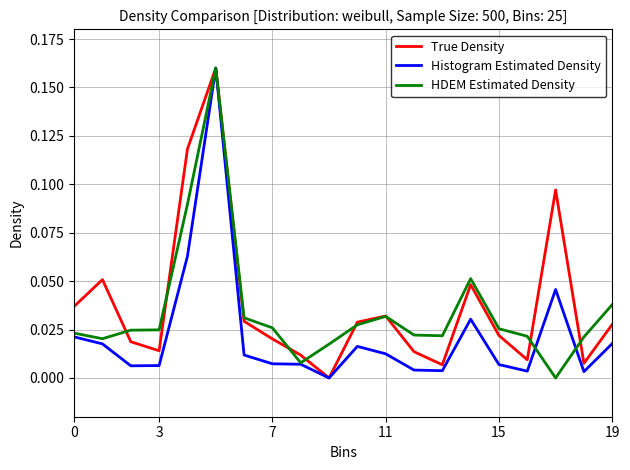

Is this an area chart (filled region under the line)?

No